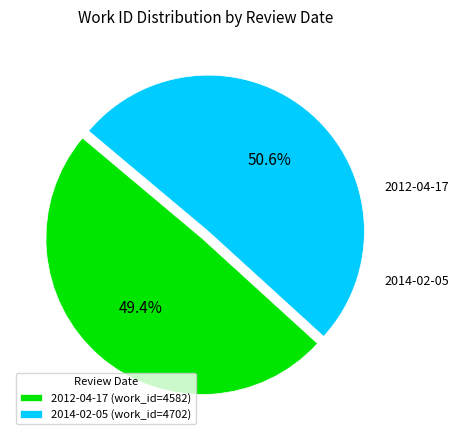

What is the majority slice?

2014-02-05